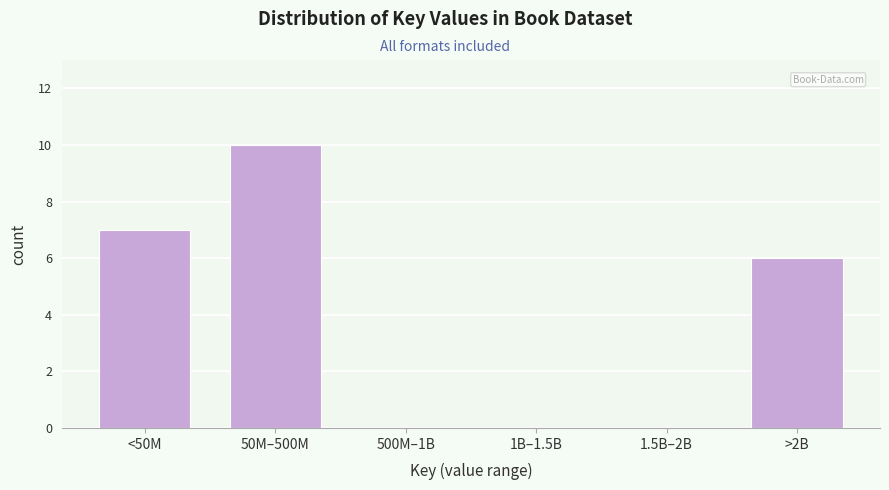

Reading right to left, transcribe all the data shown in this chart.

>2B=6	1.5B–2B=0	1B–1.5B=0	500M–1B=0	50M–500M=10	<50M=7